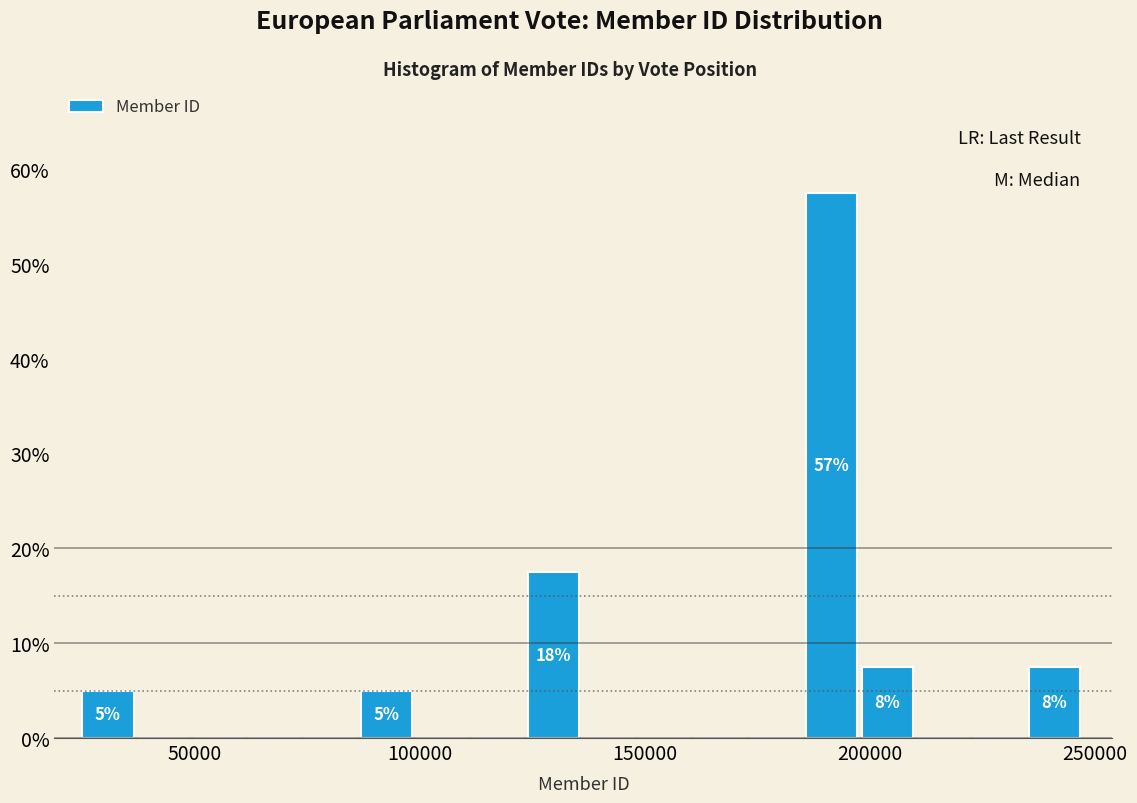

Read against the x-axis, roughly where is the centre of the tallest bar?

190000